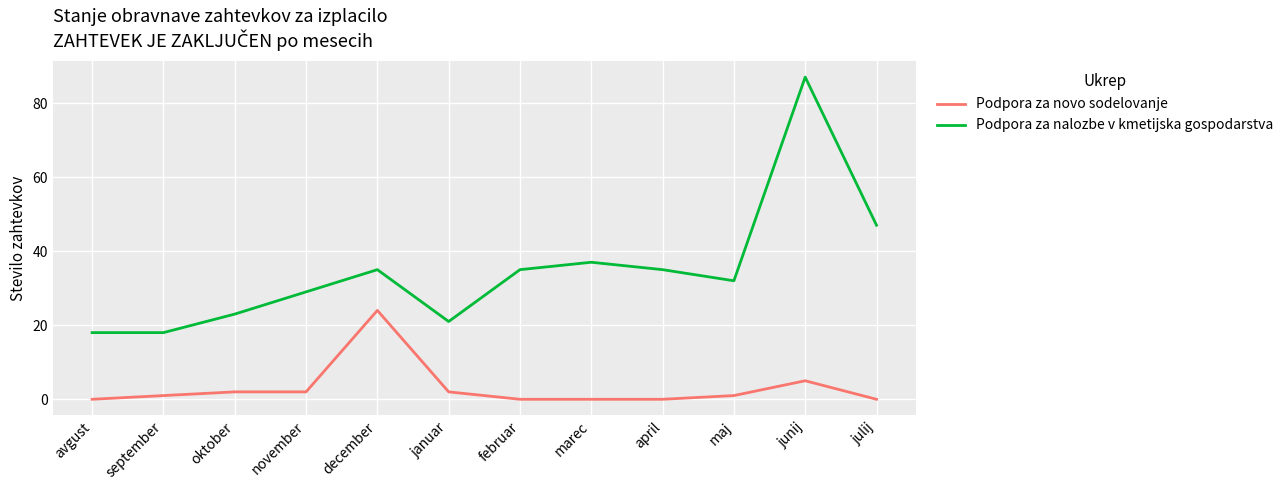

What position from the left is februar?

7